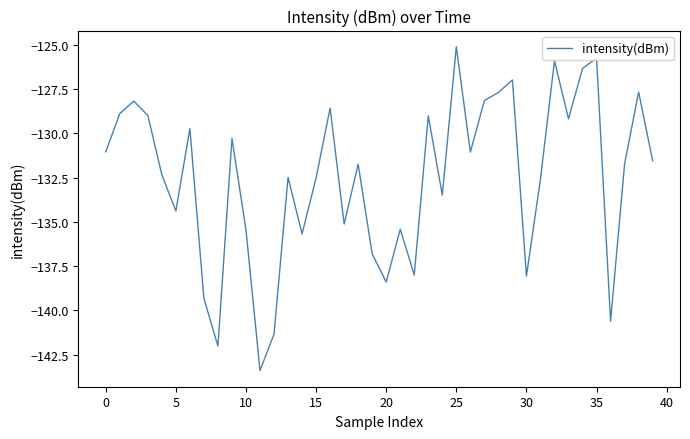

What is the difference between the maximum and minimum values?

18.3